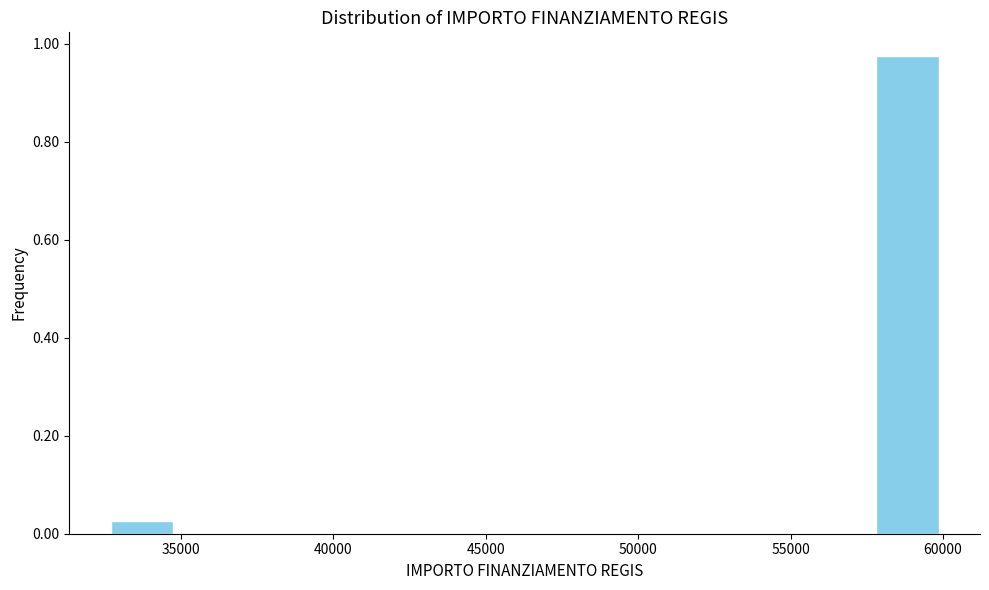

Reading left to right, transcribe this chart: for each bar, give the range it covers on the x-axis and its height. Neither the bar edges nor the heights are printed on the chart, so give them approximately, as read against the axes.

32500 to 35000: 0.02
35000 to 37000: 0
37000 to 39500: 0
39500 to 41500: 0
41500 to 44000: 0
44000 to 46500: 0
46500 to 48500: 0
48500 to 51000: 0
51000 to 53000: 0
53000 to 55500: 0
55500 to 57500: 0
57500 to 60000: 0.98